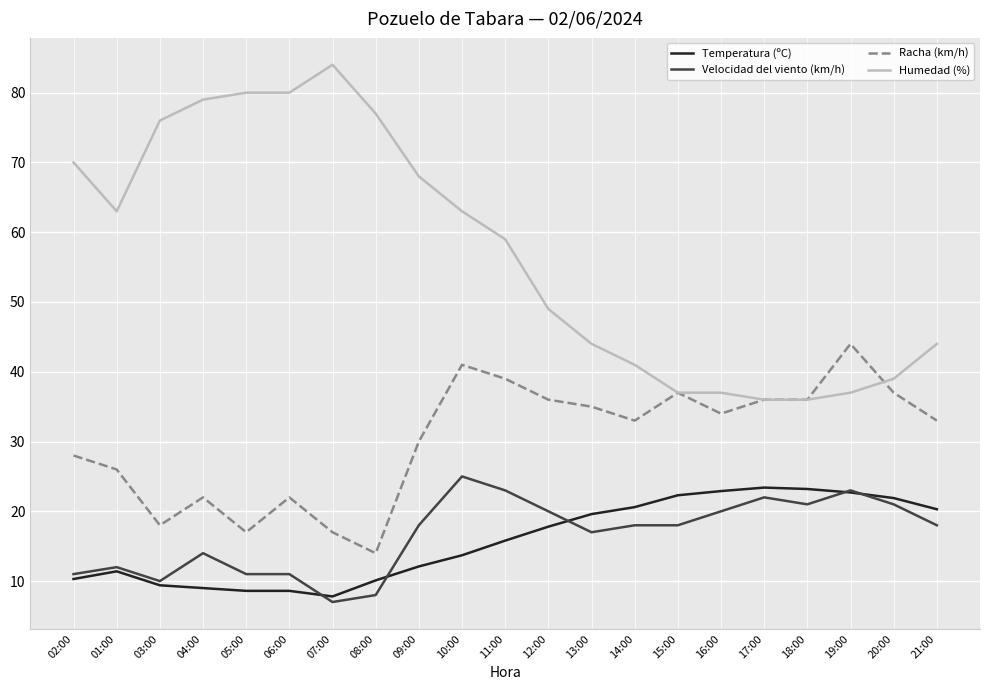

True or false: Racha (km/h) and Velocidad del viento (km/h) intersect in this chart.

False